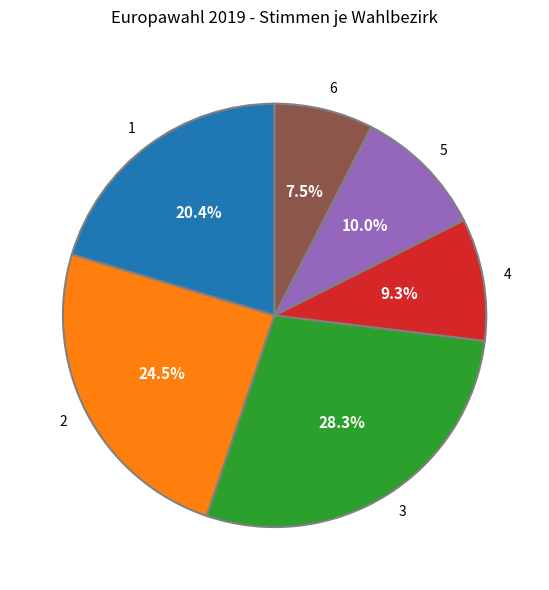

Which slice is the largest?

3